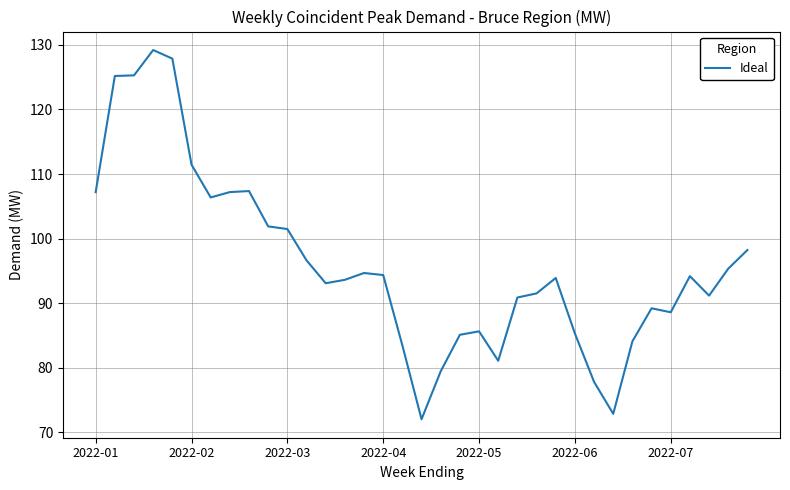

What is the difference between the maximum and minimum values?

57.2